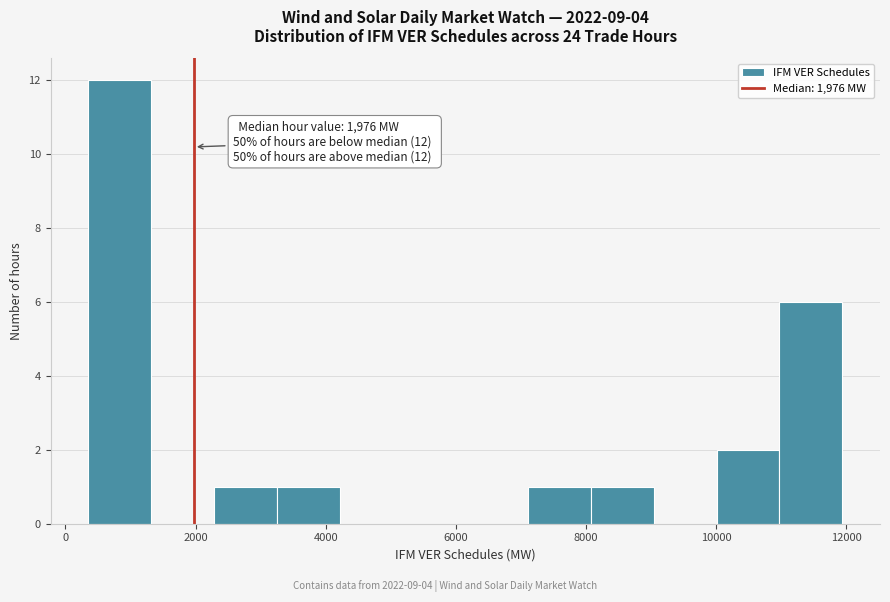

Which range on the x-axis has the tallest bar?

400 to 1400